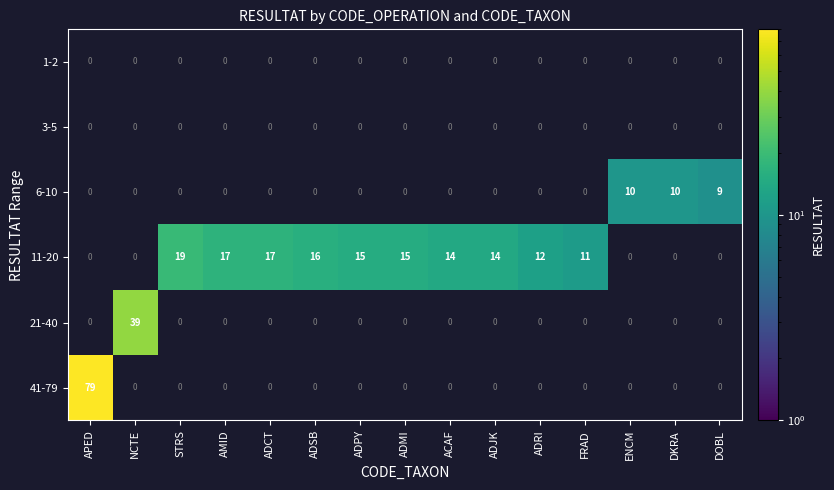

At which category is the sum across all series the highest?

APED